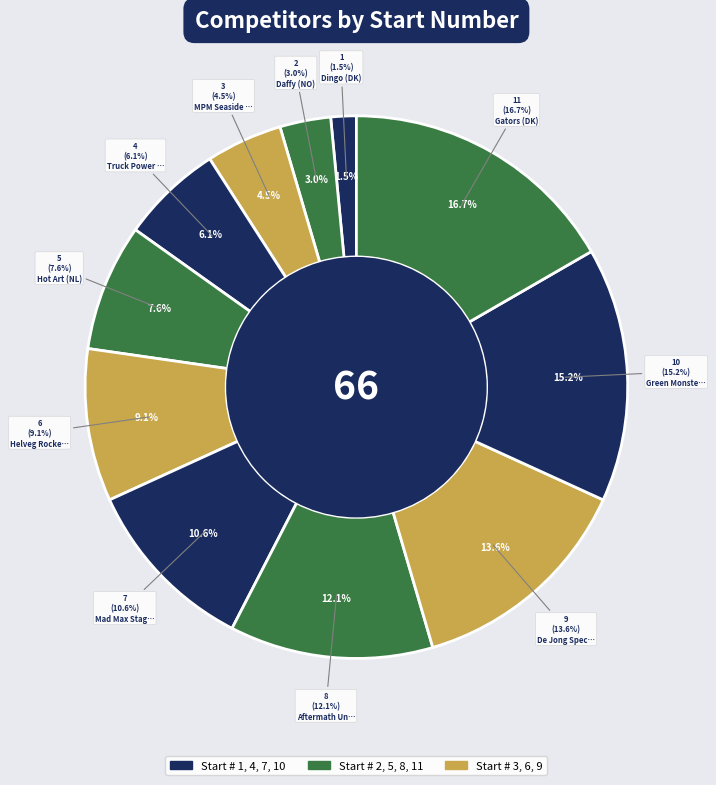

What percentage do Gators (DK) and Daffy (NO) together represent?

19.7%